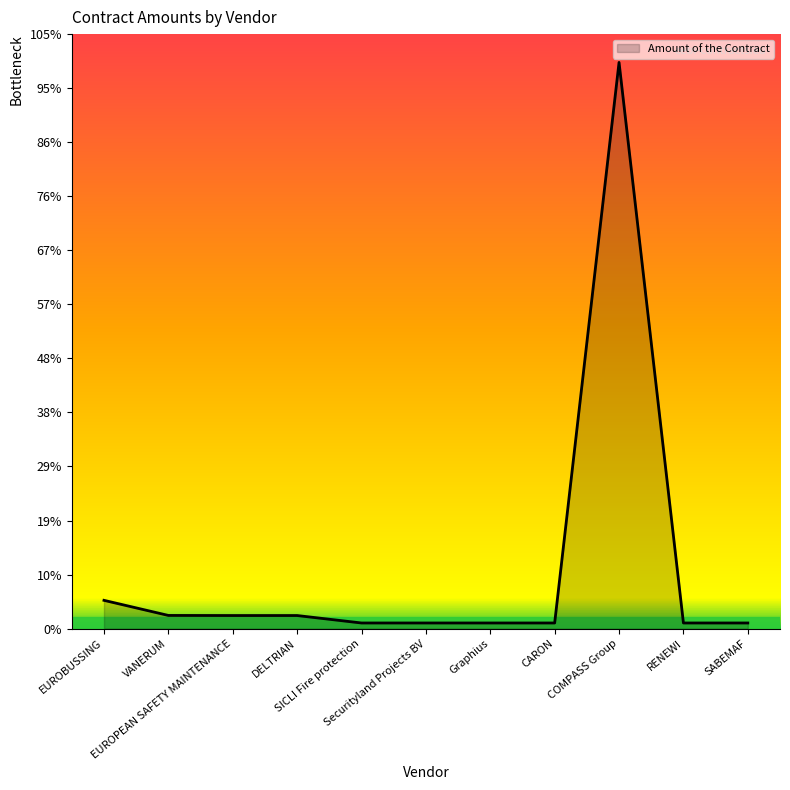

What is the smallest value displayed?

60000